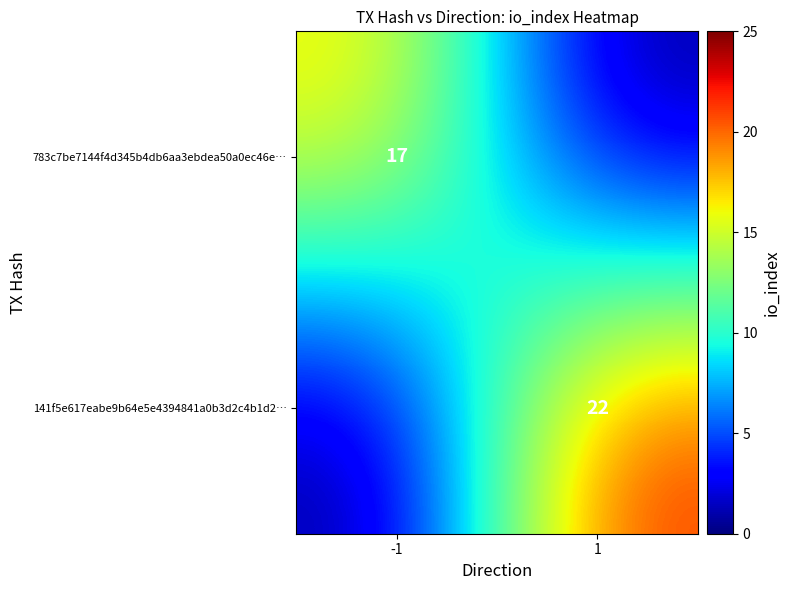

How many data points does each series have?

2